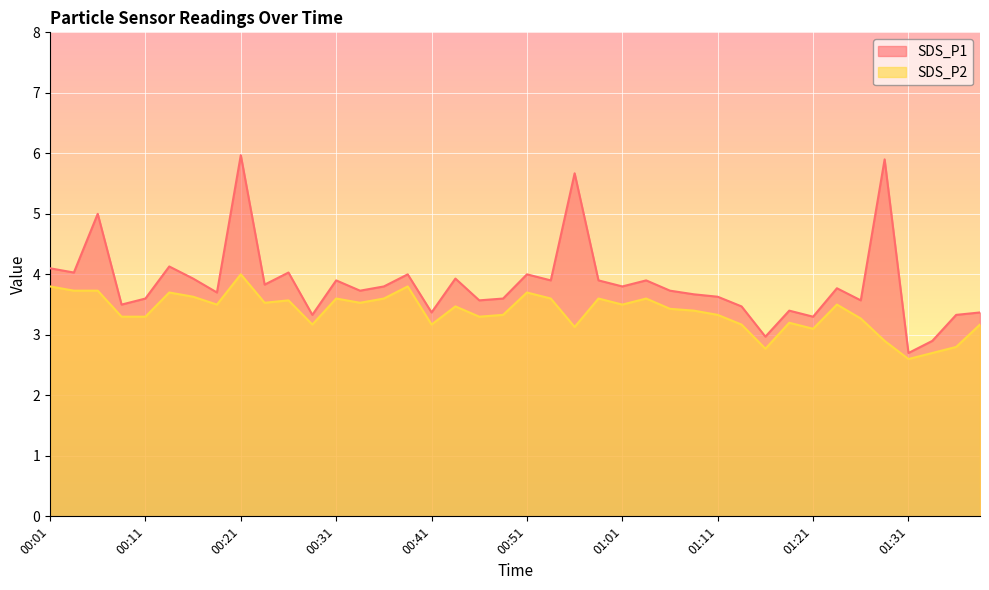

What is the spread (max minus min) of values at 01:28?

3.0